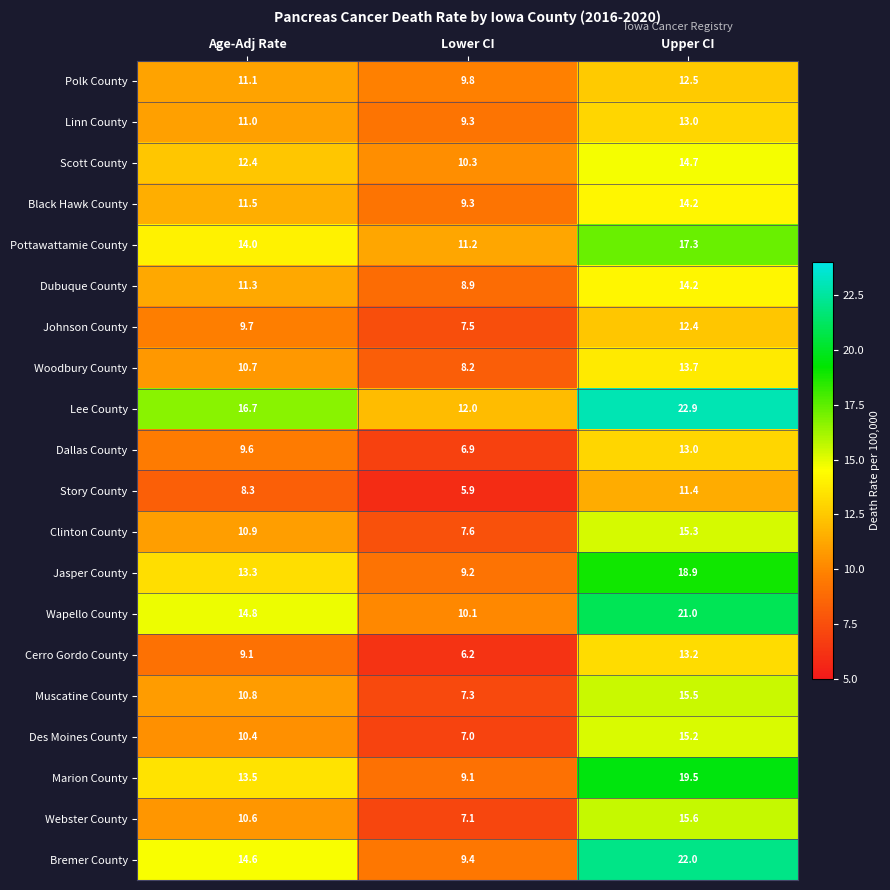

At Age-Adj Rate, list the series in order from smallest to largest.

Story County, Cerro Gordo County, Dallas County, Johnson County, Des Moines County, Webster County, Woodbury County, Muscatine County, Clinton County, Linn County, Polk County, Dubuque County, Black Hawk County, Scott County, Jasper County, Marion County, Pottawattamie County, Bremer County, Wapello County, Lee County